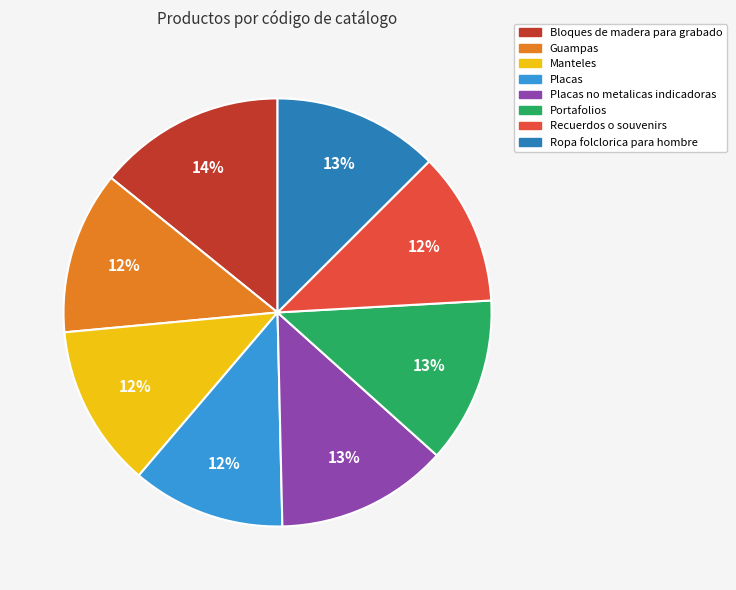

Does any single category account for the majority?

No